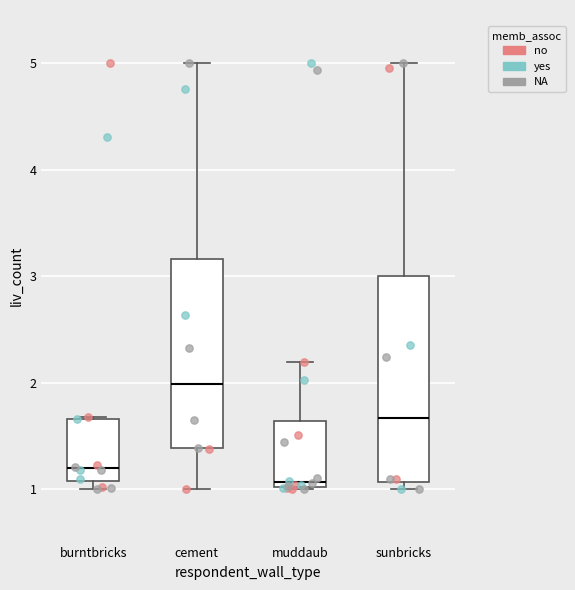

Which box has the highest median line?

cement